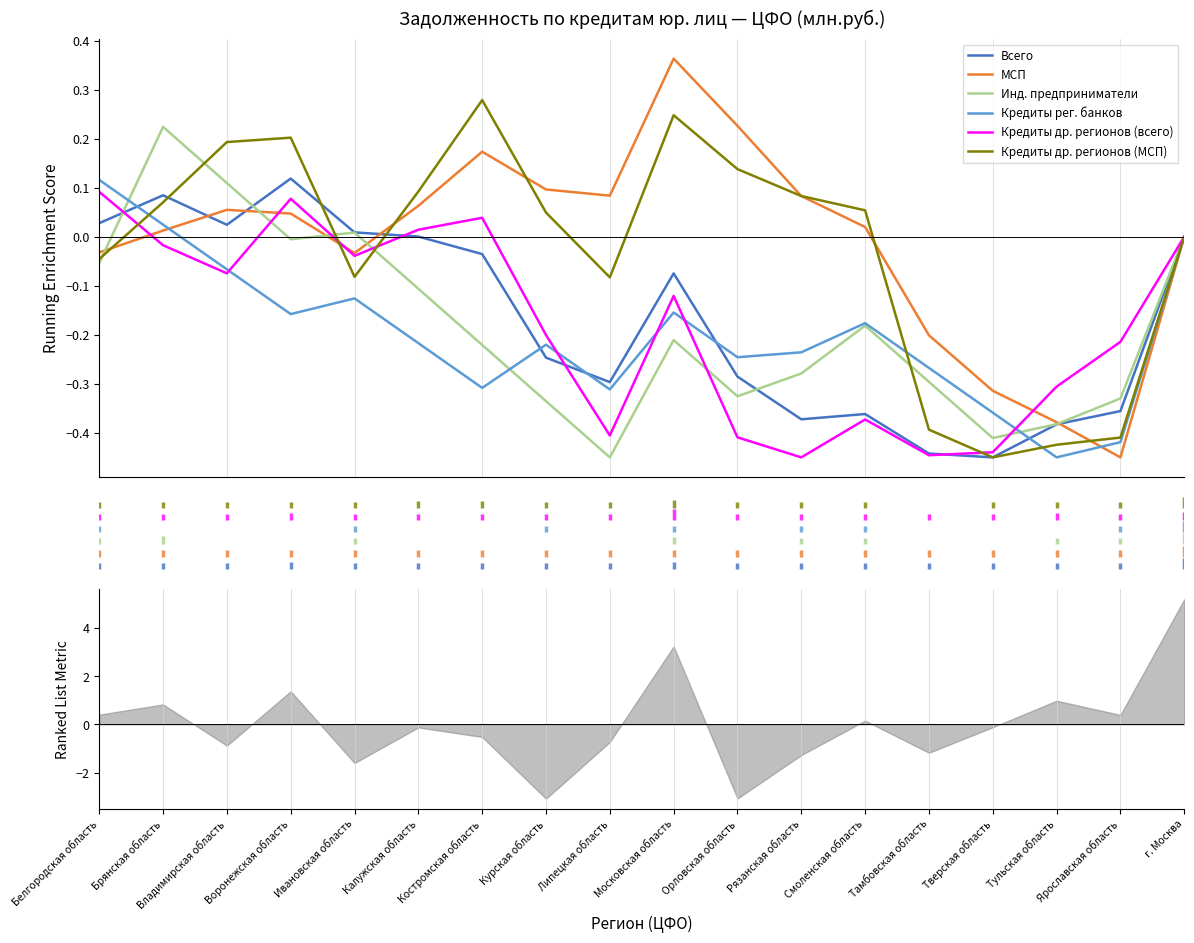

How many values in the Всего series exceed 0?

6